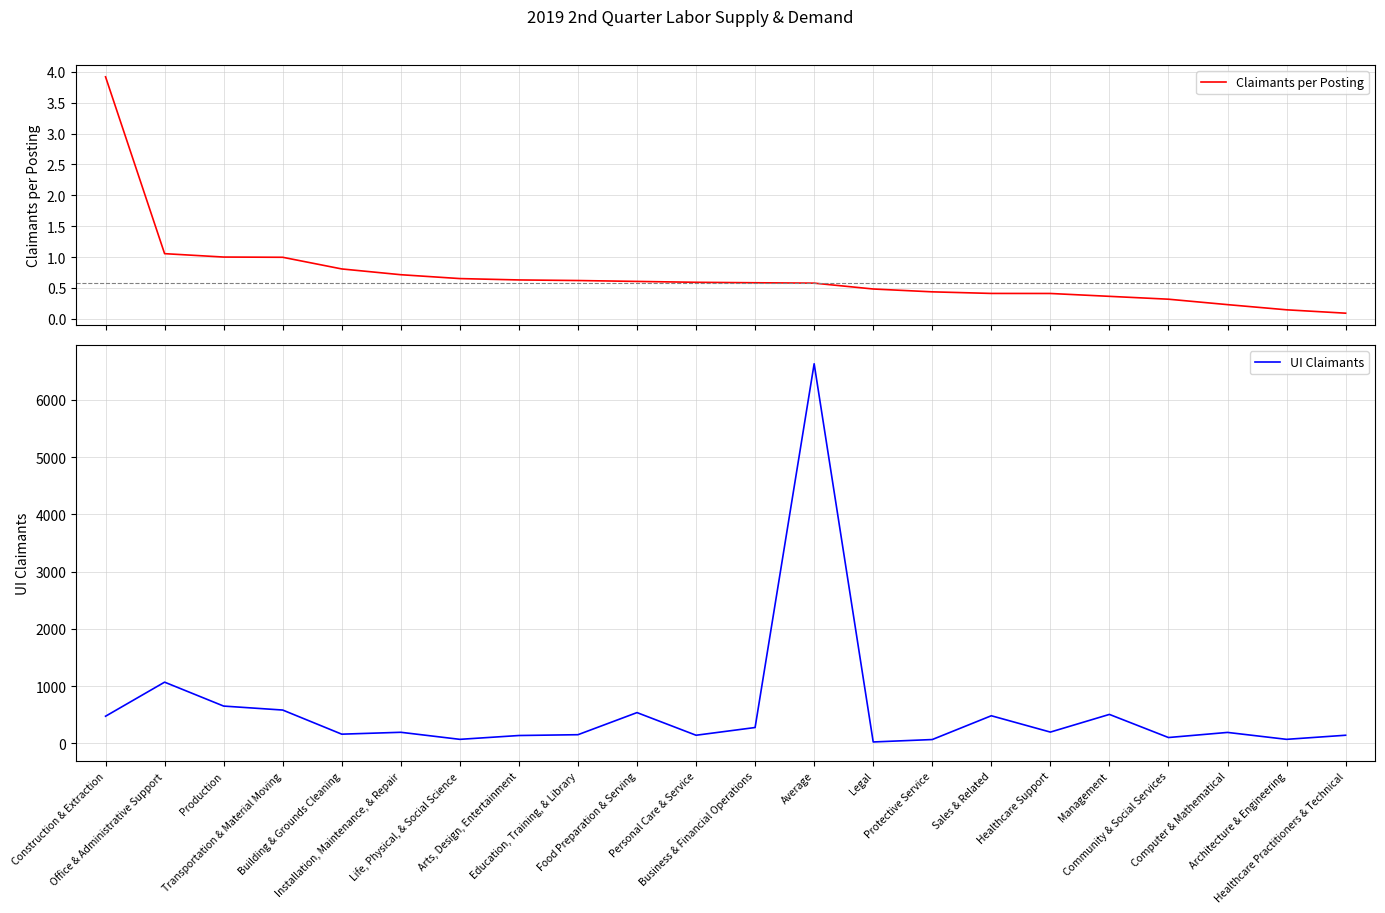

Reading left to right, extract all data points from this chart.

Claimants per Posting: Construction & Extraction=3.9	Office & Administrative Support=1.1	Production=1.0	Transportation & Material Moving=1.0	Building & Grounds Cleaning=0.8	Installation, Maintenance, & Repair=0.7	Life, Physical, & Social Science=0.7	Arts, Design, Entertainment=0.6	Education, Training, & Library=0.6	Food Preparation & Serving=0.6	Personal Care & Service=0.6	Business & Financial Operations=0.6	Average=0.6	Legal=0.5	Protective Service=0.4	Sales & Related=0.4	Healthcare Support=0.4	Management=0.4	Community & Social Services=0.3	Computer & Mathematical=0.2	Architecture & Engineering=0.1	Healthcare Practitioners & Technical=0.1
UI Claimants: Construction & Extraction=474.3	Office & Administrative Support=1069.5	Production=651.6	Transportation & Material Moving=582.3	Building & Grounds Cleaning=160.8	Installation, Maintenance, & Repair=193.7	Life, Physical, & Social Science=70.4	Arts, Design, Entertainment=137.4	Education, Training, & Library=151.4	Food Preparation & Serving=537.7	Personal Care & Service=142.1	Business & Financial Operations=277.1	Average=6632.0	Legal=24.7	Protective Service=66.9	Sales & Related=482.5	Healthcare Support=197.2	Management=506.0	Community & Social Services=102.1	Computer & Mathematical=191.4	Architecture & Engineering=70.4	Healthcare Practitioners & Technical=142.1